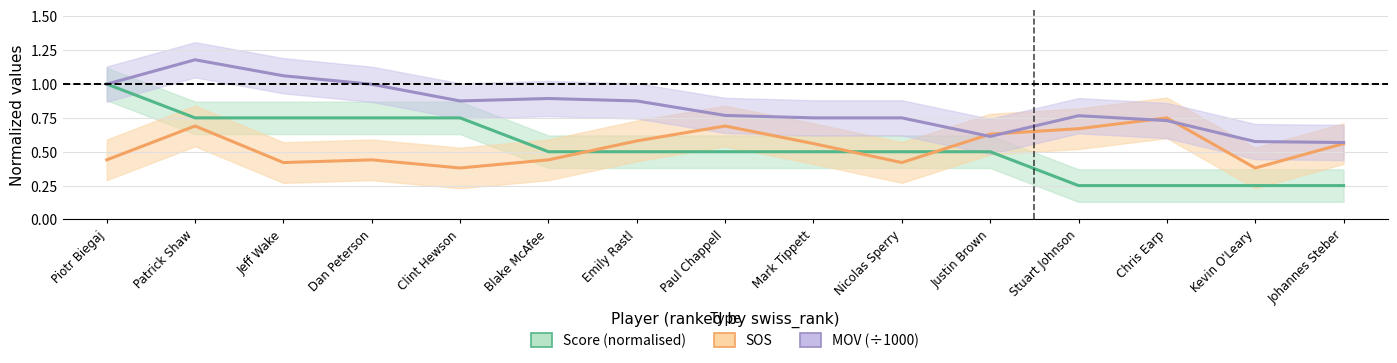

What is the average value of the Score (normalised) series?

0.5